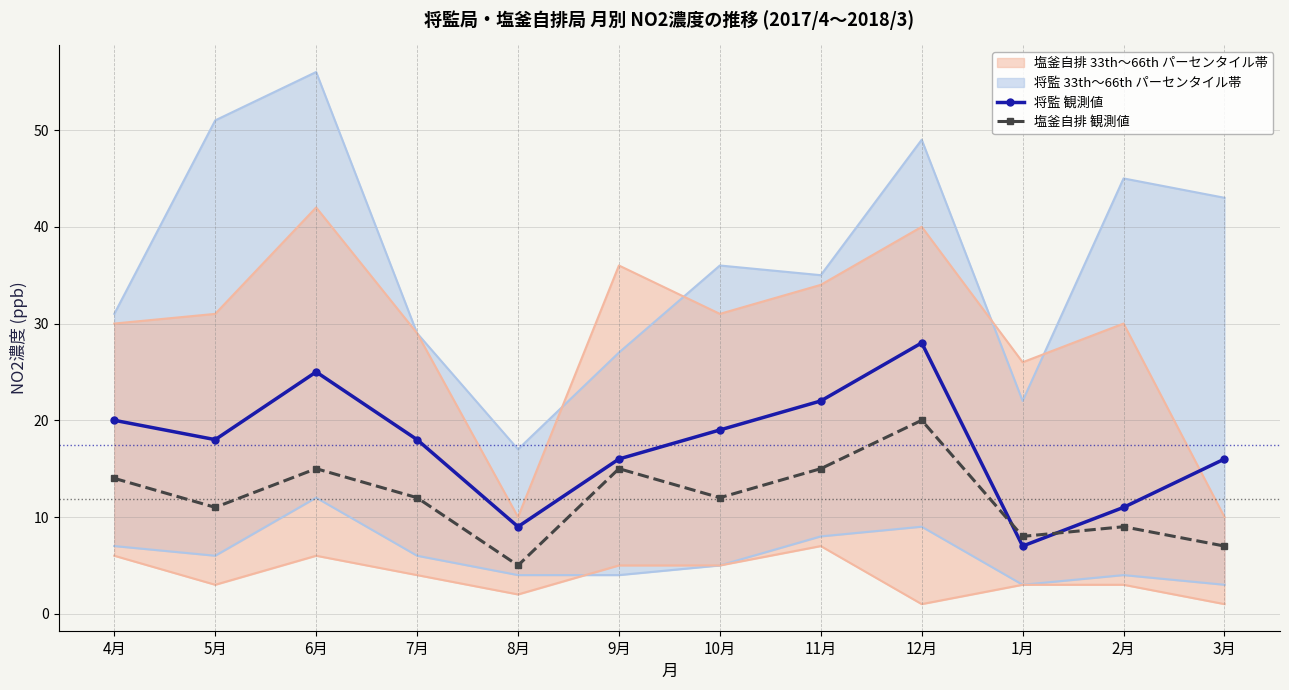

What is the greatest value displayed?

56